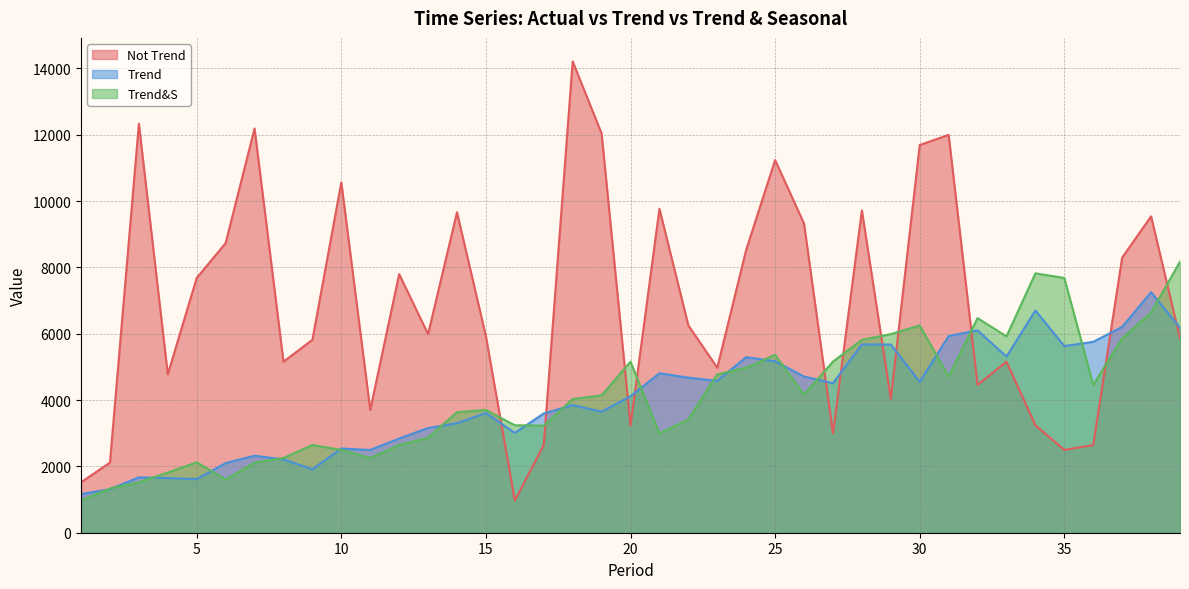

Rank the series at 5 from highest to lowest value.

Not Trend, Trend&S, Trend